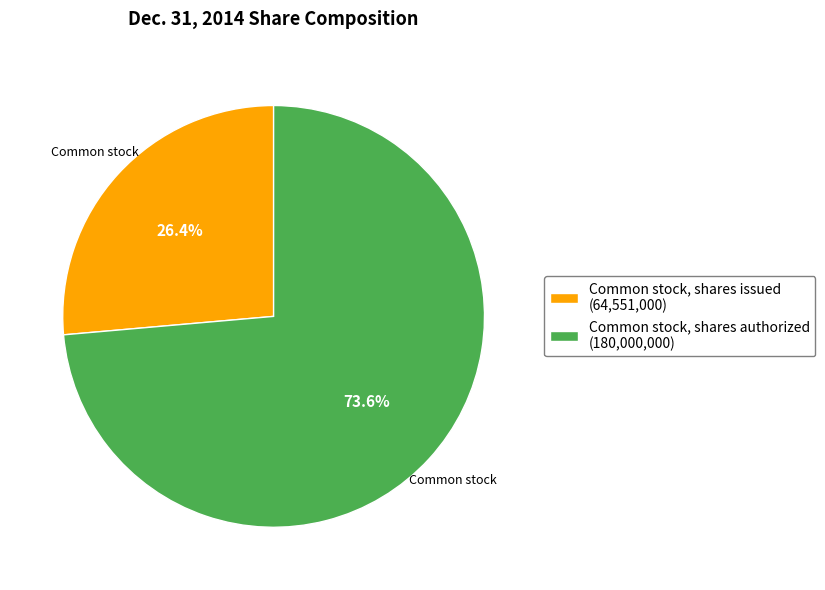

Is the sum of Common stock, shares issued (64,551,000) and Common stock, shares authorized (180,000,000) greater than half?

Yes